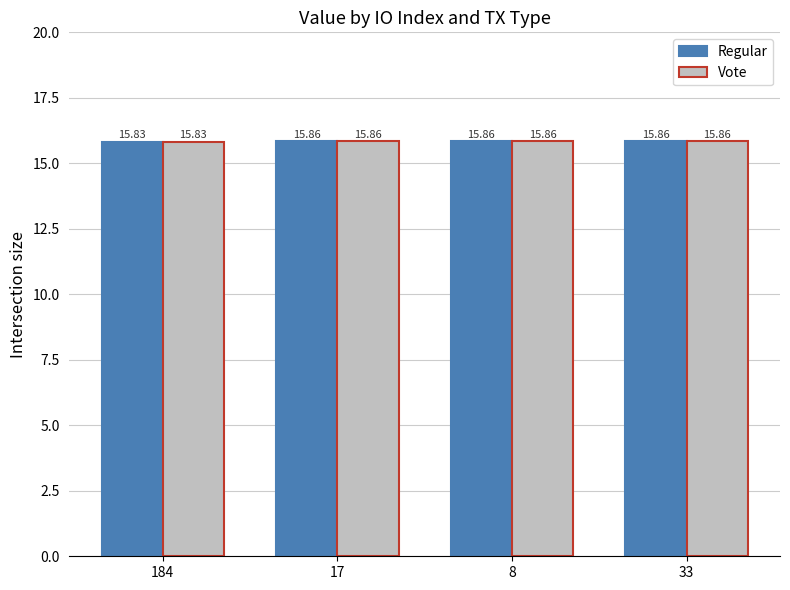

How many distinct data groups are displayed?

2